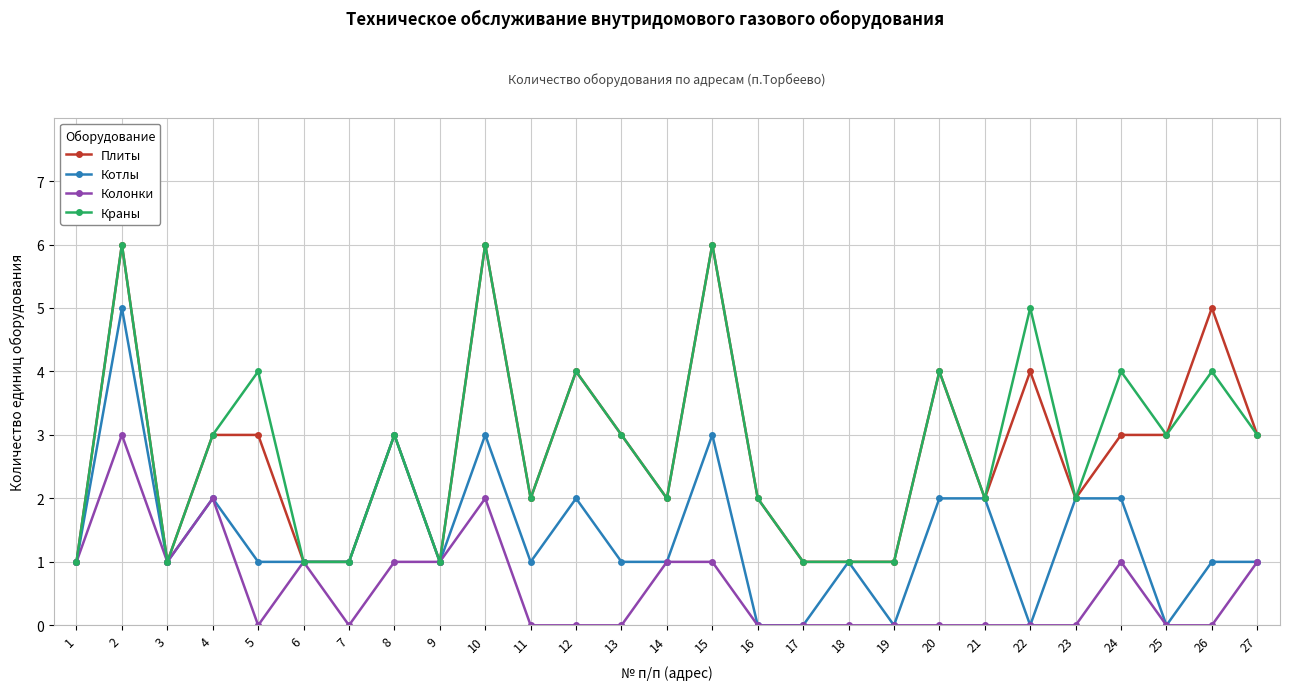

What is the highest value of the Краны series?

6